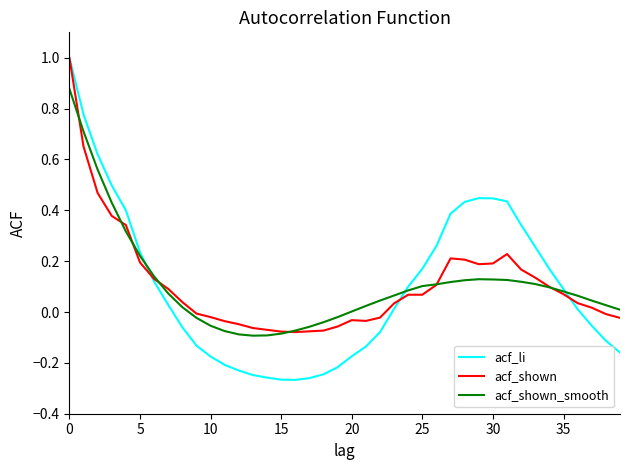

Which series has the largest range (max minus min)?

acf_li